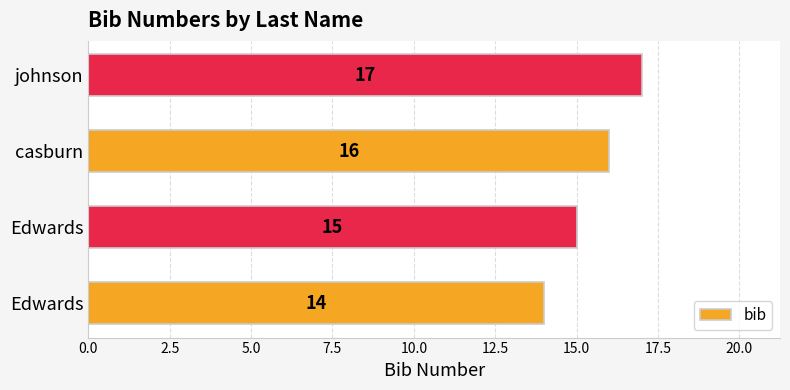

What is the difference between the maximum and second lowest values?

2